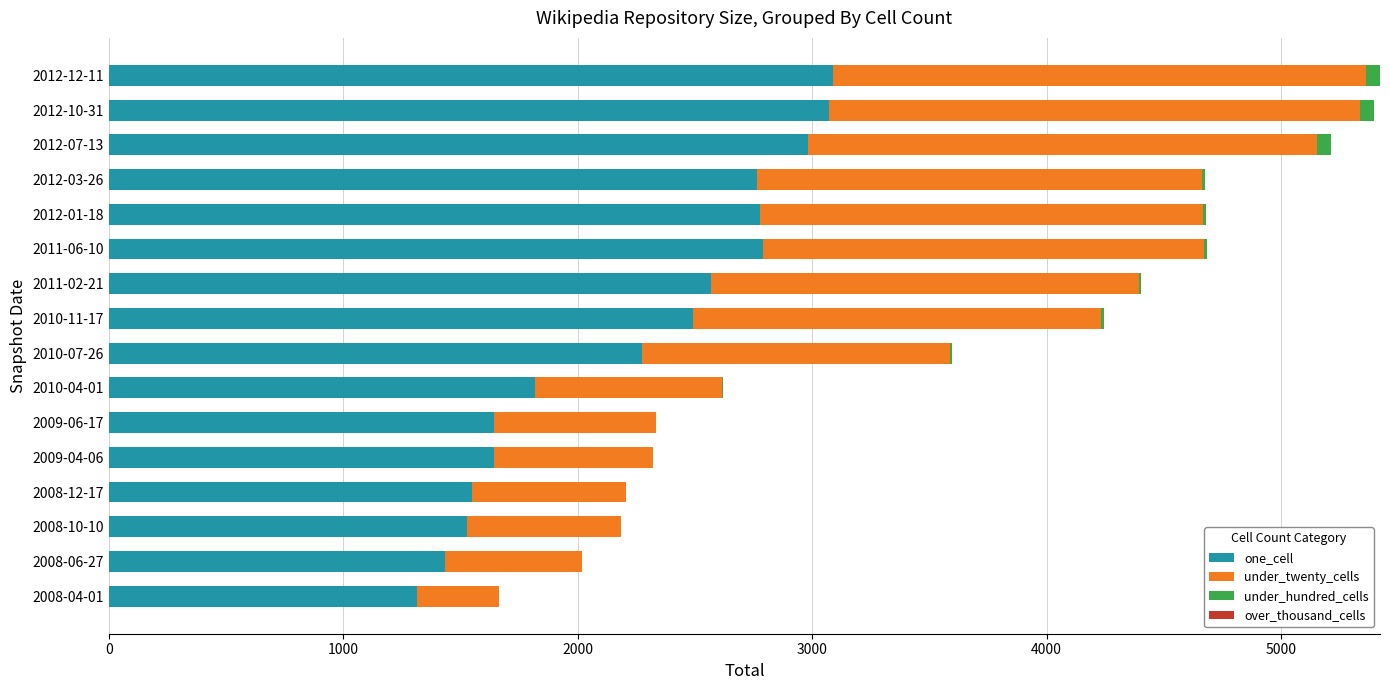

The value of one_cell at 2009-06-17 is 2846. True or false?

False